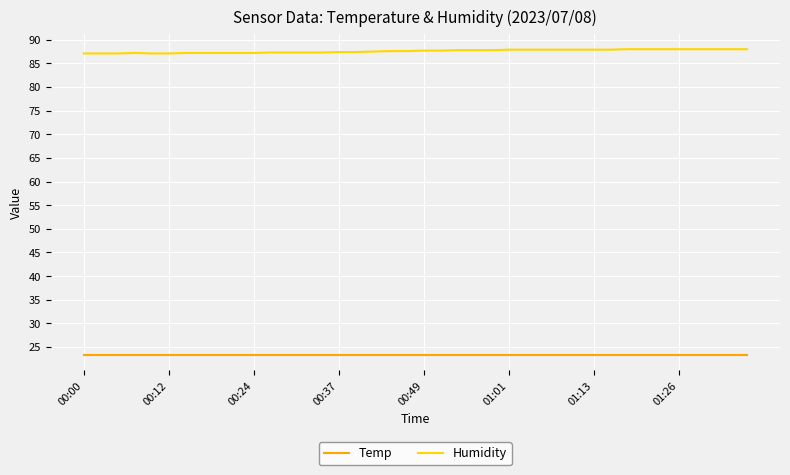

Rank the series by their maximum value, from highest to lowest.

Humidity, Temp